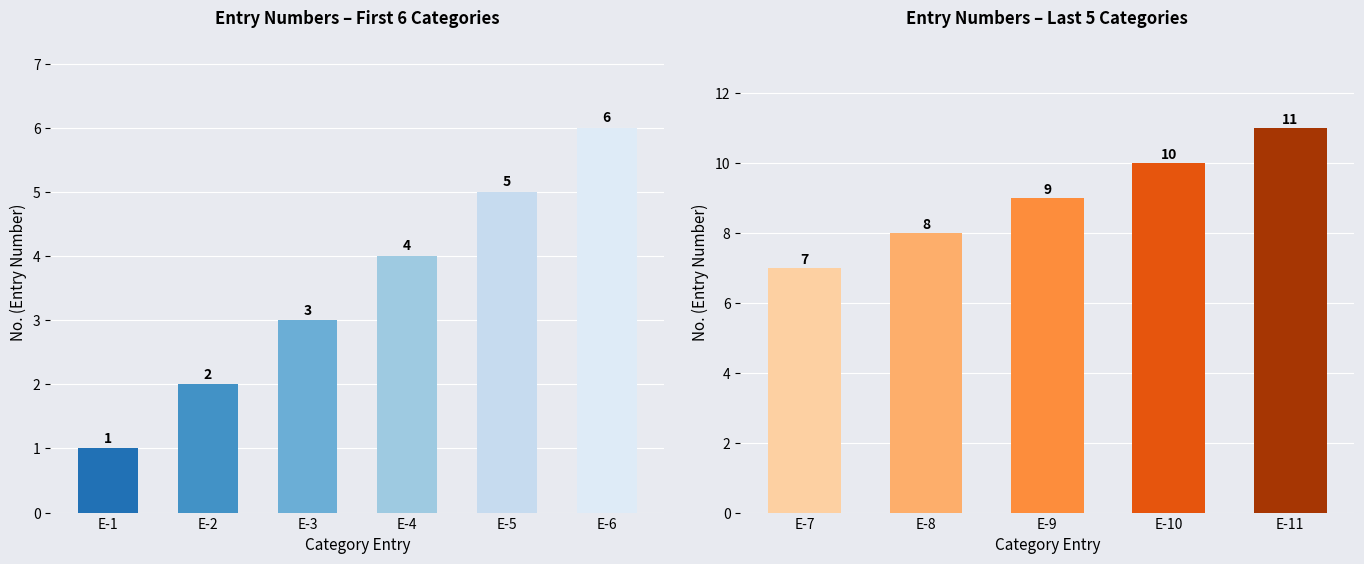

Count the number of values greater than 6.

5